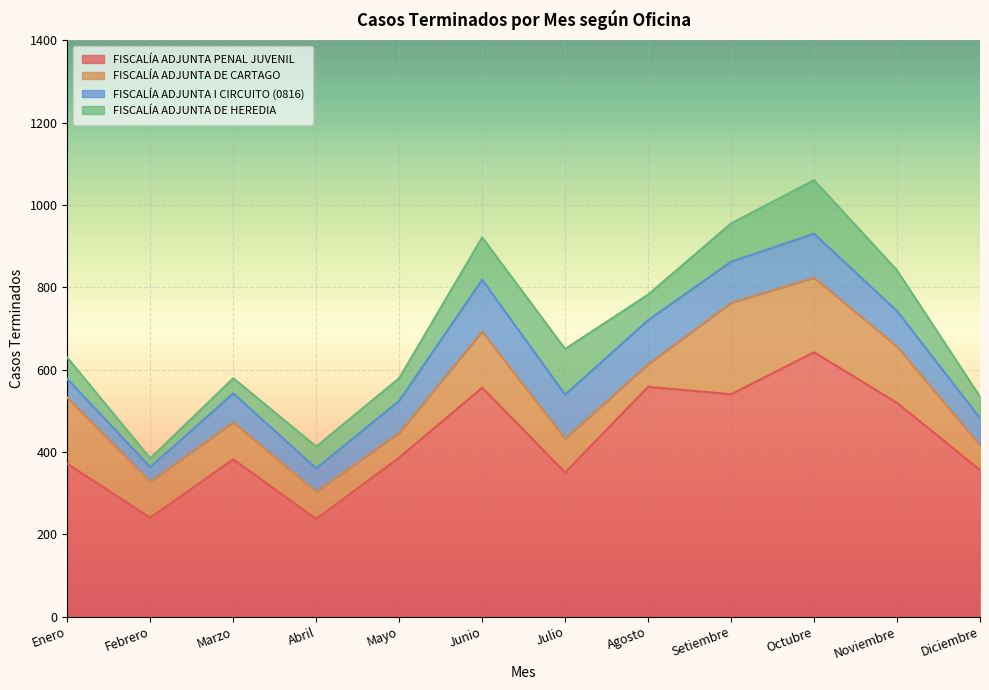

What is the difference between the second highest and second lowest values in the FISCALÍA ADJUNTA PENAL JUVENIL series?

318